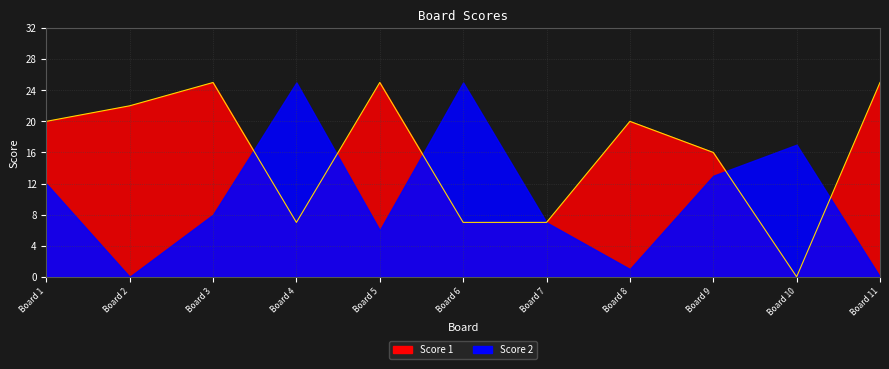

Reading left to right, extract all data points from this chart.

20	22	25	7	25	7	7	20	16	0	25